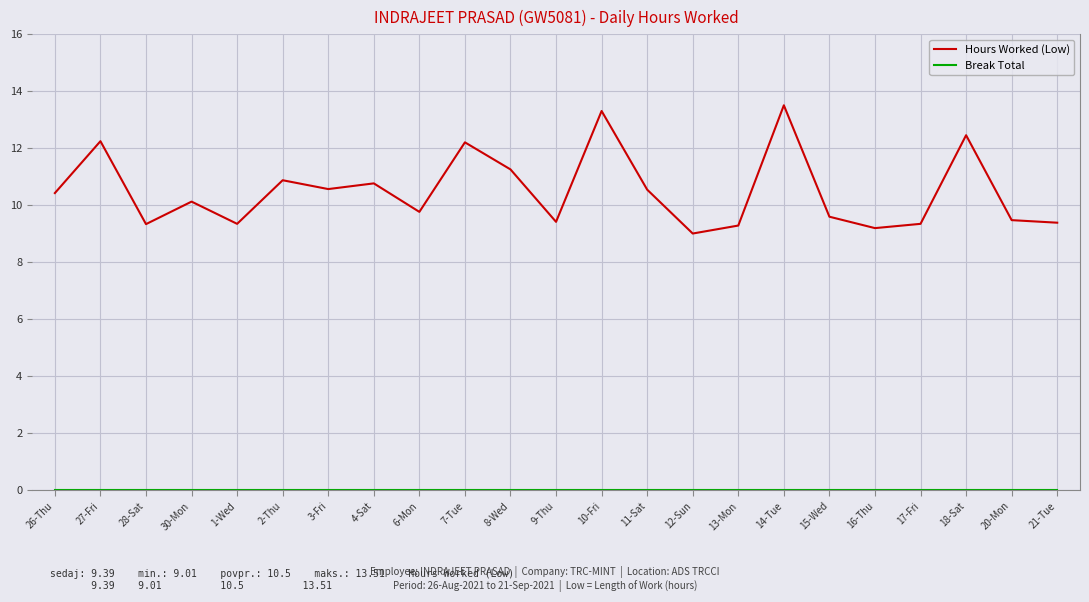

What is the approximate value of Hours Worked (Low) at 15-Wed?

9.6